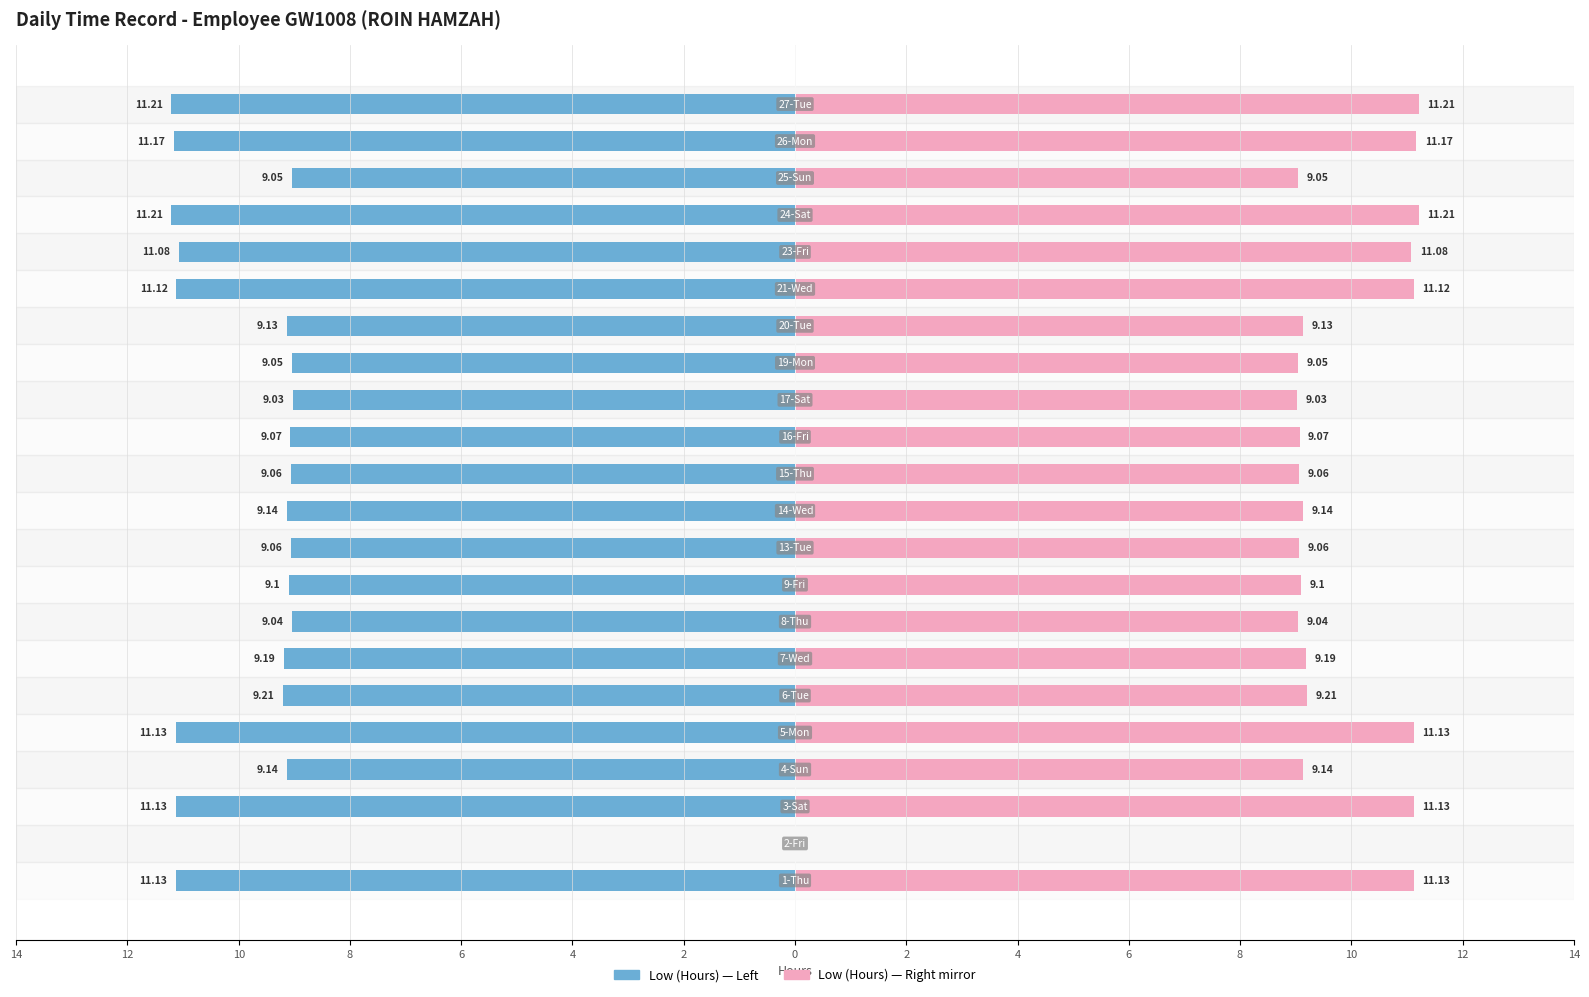

True or false: Break Total (mirror) has a value of 5.2 at 12.

False